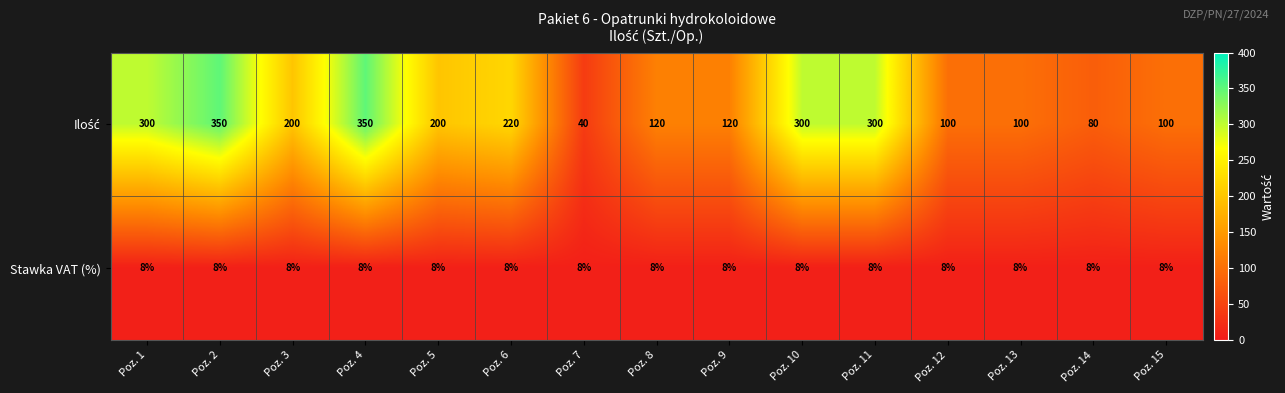

What is the spread (max minus min) of values at Poz. 13?

92